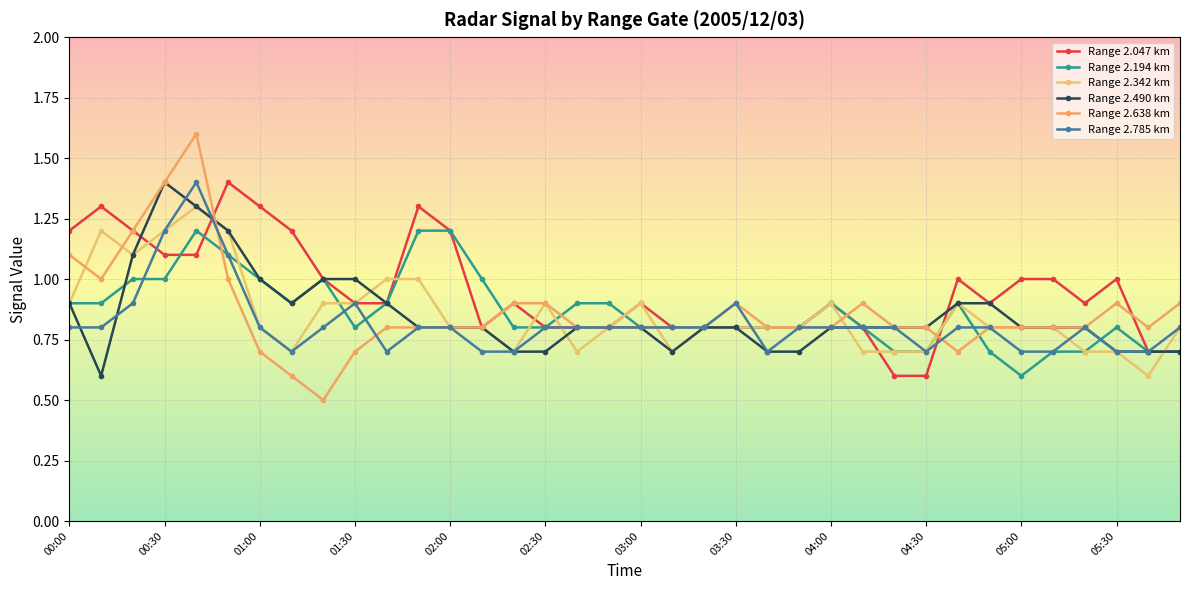

Reading left to right, what are all the values shown in this chart?

Range 2.047 km: 1.2	1.3	1.2	1.1	1.1	1.4	1.3	1.2	1.0	0.9	0.9	1.3	1.2	0.8	0.9	0.8	0.8	0.8	0.9	0.8	0.8	0.8	0.8	0.8	0.9	0.8	0.6	0.6	1.0	0.9	1.0	1.0	0.9	1.0	0.7	0.7
Range 2.194 km: 0.9	0.9	1.0	1.0	1.2	1.1	1.0	0.9	1.0	0.8	0.9	1.2	1.2	1.0	0.8	0.8	0.9	0.9	0.8	0.8	0.8	0.8	0.8	0.8	0.9	0.8	0.7	0.7	0.9	0.7	0.6	0.7	0.7	0.8	0.7	0.7
Range 2.342 km: 0.9	1.2	1.1	1.2	1.3	1.2	0.8	0.7	0.9	0.9	1.0	1.0	0.8	0.8	0.7	0.9	0.7	0.8	0.9	0.7	0.8	0.8	0.8	0.8	0.9	0.7	0.7	0.7	0.9	0.8	0.8	0.8	0.7	0.7	0.6	0.8
Range 2.490 km: 0.9	0.6	1.1	1.4	1.3	1.2	1.0	0.9	1.0	1.0	0.9	0.8	0.8	0.8	0.7	0.7	0.8	0.8	0.8	0.7	0.8	0.8	0.7	0.7	0.8	0.8	0.8	0.8	0.9	0.9	0.8	0.8	0.8	0.7	0.7	0.7
Range 2.638 km: 1.1	1.0	1.2	1.4	1.6	1.0	0.7	0.6	0.5	0.7	0.8	0.8	0.8	0.8	0.9	0.9	0.8	0.8	0.8	0.8	0.8	0.9	0.8	0.8	0.8	0.9	0.8	0.8	0.7	0.8	0.8	0.8	0.8	0.9	0.8	0.9
Range 2.785 km: 0.8	0.8	0.9	1.2	1.4	1.1	0.8	0.7	0.8	0.9	0.7	0.8	0.8	0.7	0.7	0.8	0.8	0.8	0.8	0.8	0.8	0.9	0.7	0.8	0.8	0.8	0.8	0.7	0.8	0.8	0.7	0.7	0.8	0.7	0.7	0.8